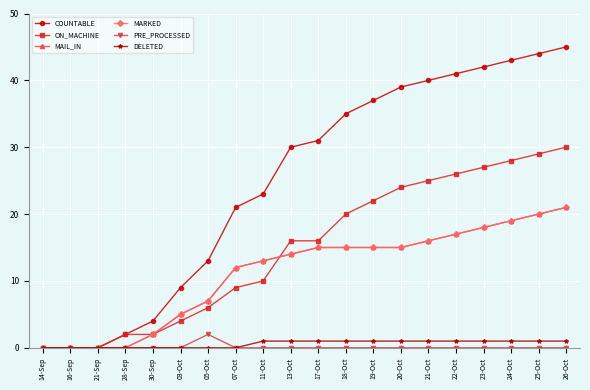

What is the difference between the DELETED values at 14-Sep and 11-Oct?

1